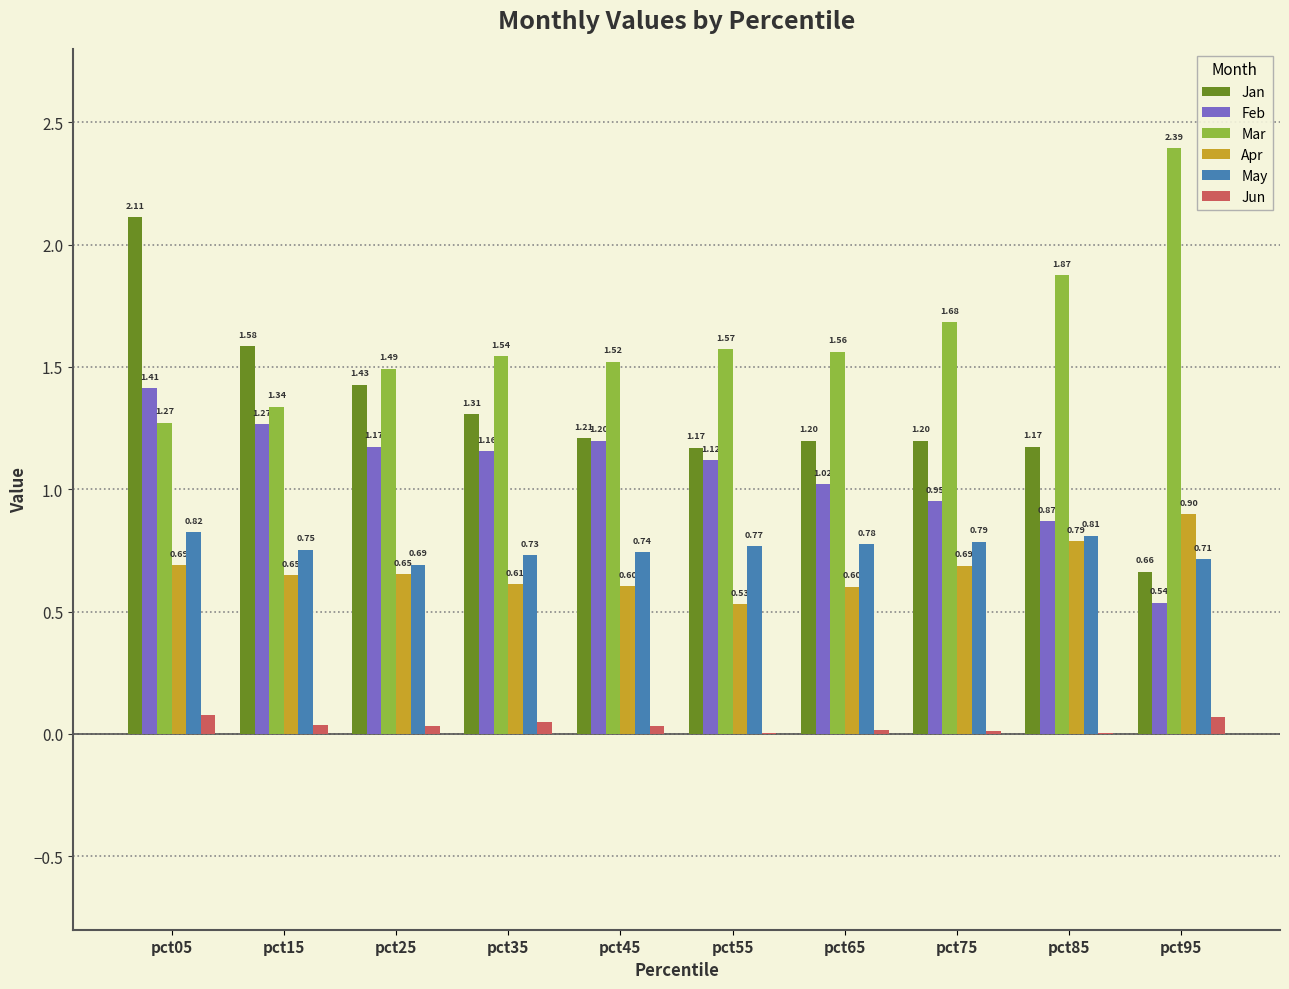

Which series changed the most between pct65 and pct85?

Mar